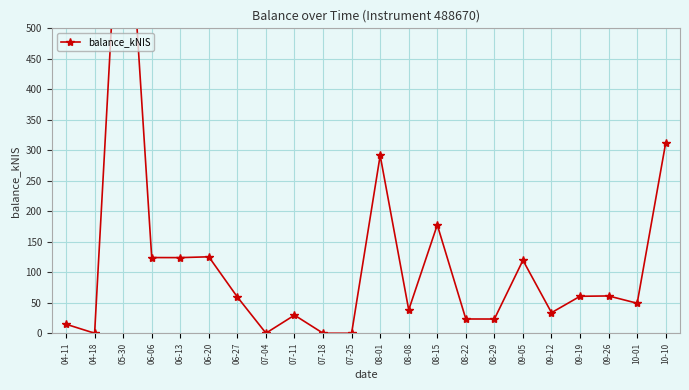

What is the ratio of the value at 08-01 to the value at 06-20?

2.3